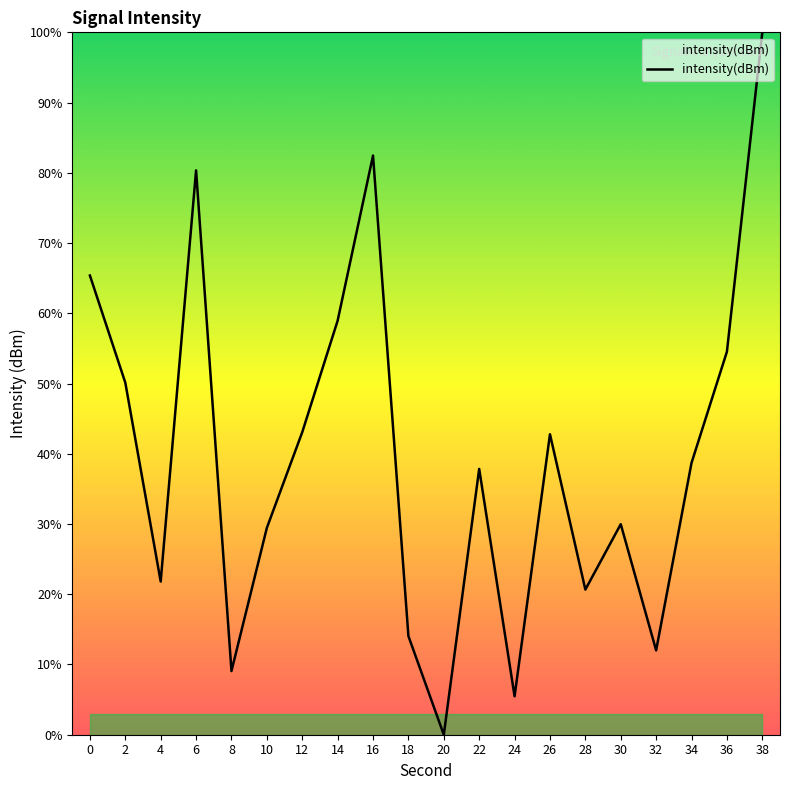

What is the change in value from 2 to 36?

+4.4